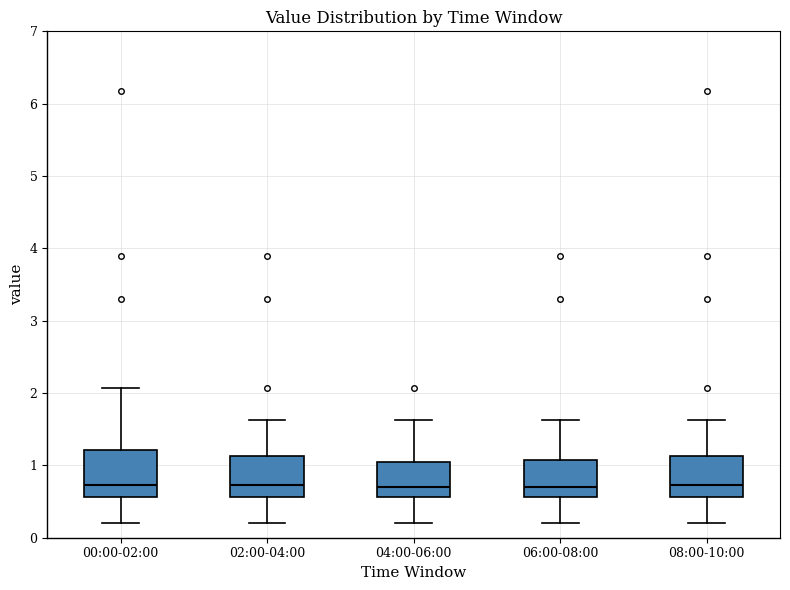

Where does the upper whisker of the box for 04:00-06:00 end on the y-axis? The values are not printed on the chart, so give them approximately, as read against the axis.

1.6